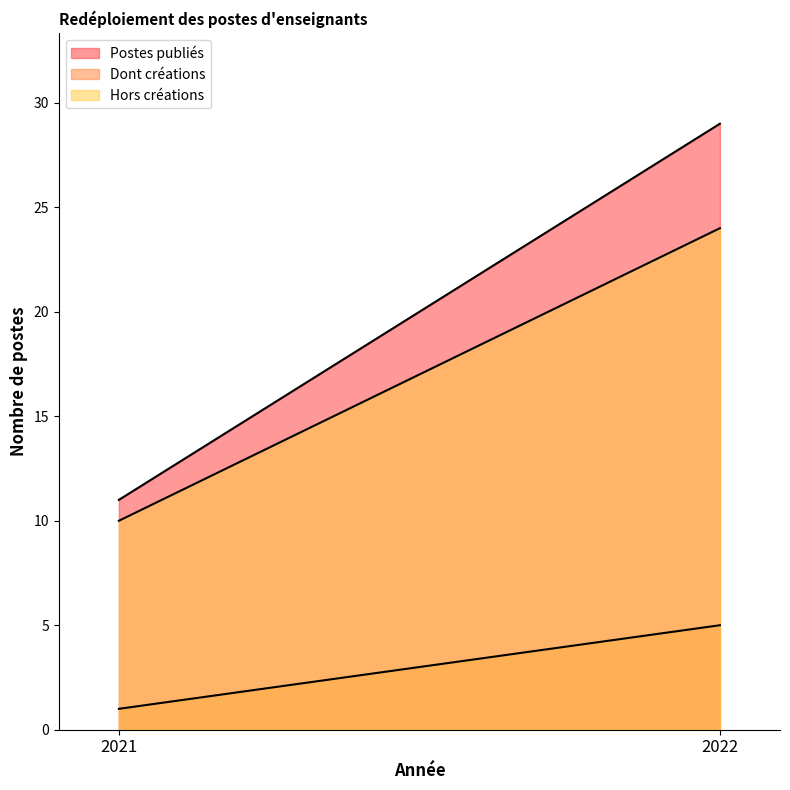

Is it true that Postes publiés equals 11 at 2021?

True